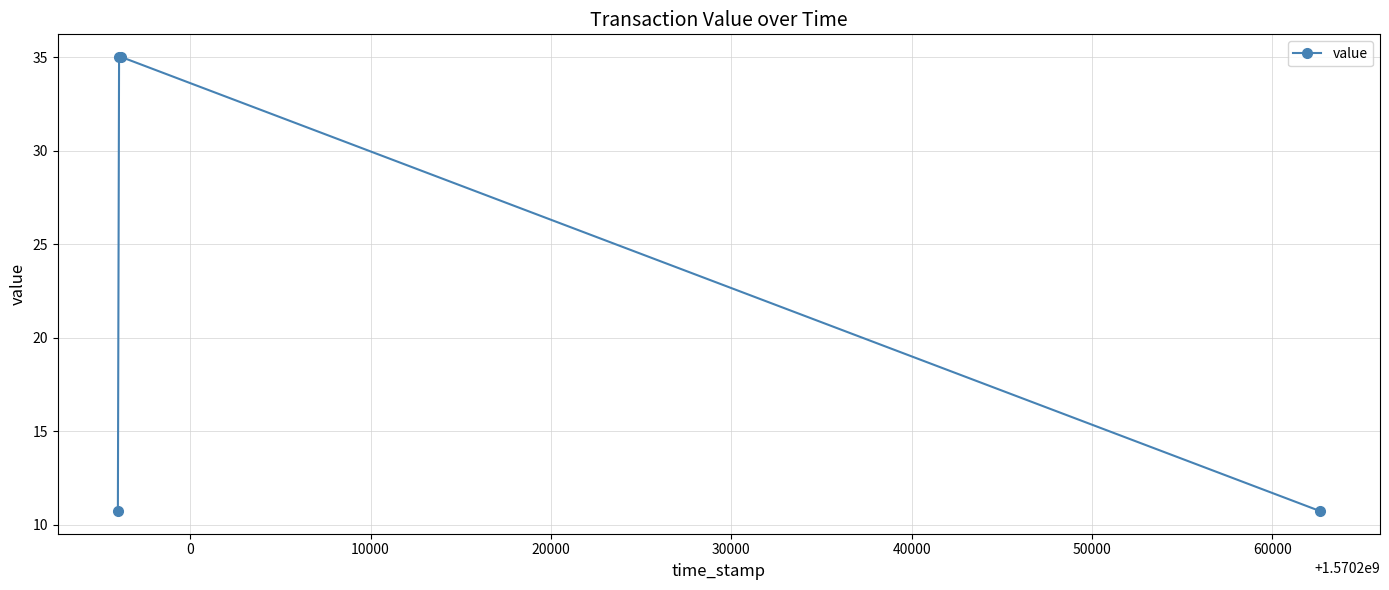

Count the number of values greater than 35.

2